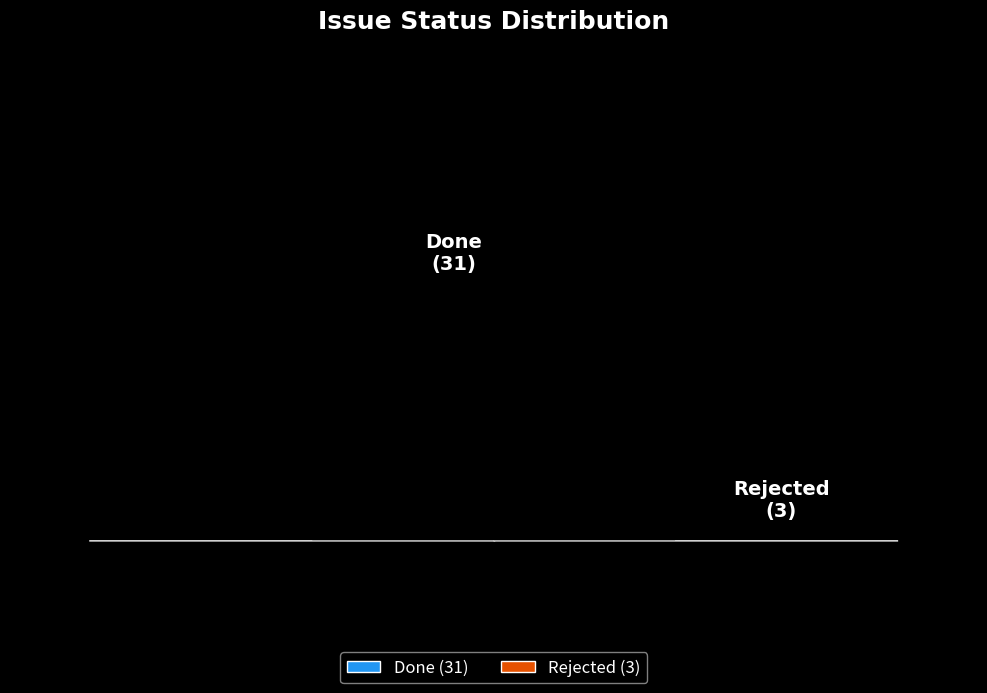

Which category has the biggest portion of the pie?

Done